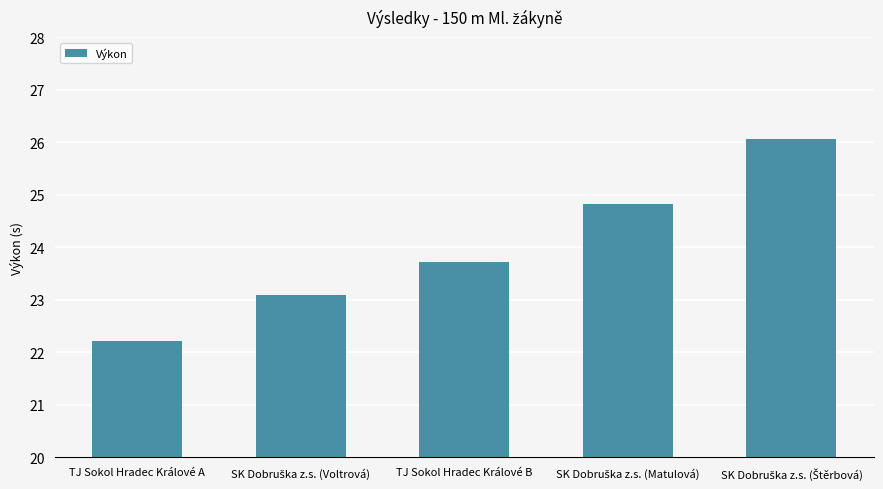

What is the value of the 3rd bar from the left?

23.7